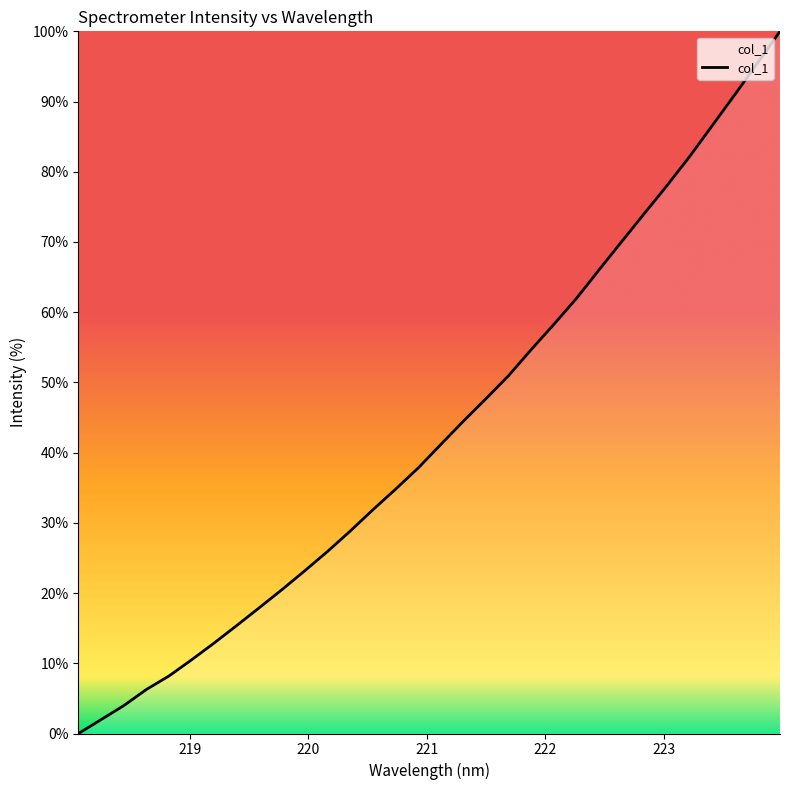

Which label corresponds to the largest value in the chart?

223.9802